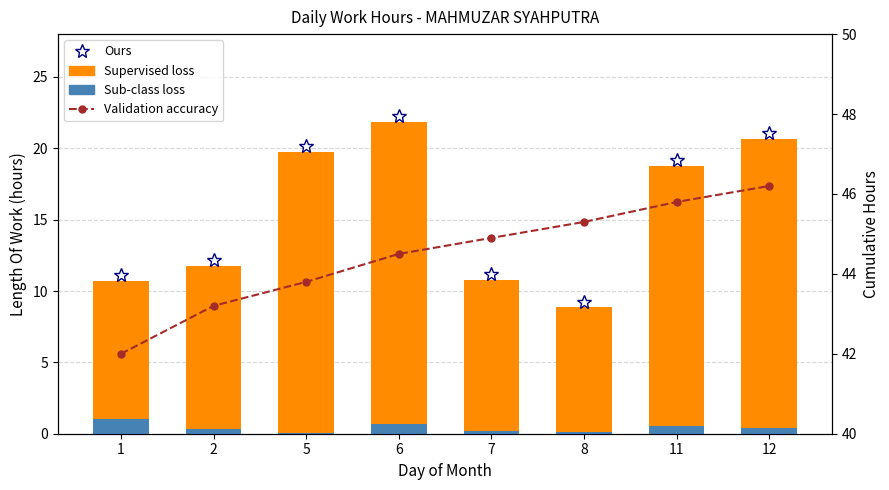

Which series has the largest total across all categories?

Validation accuracy